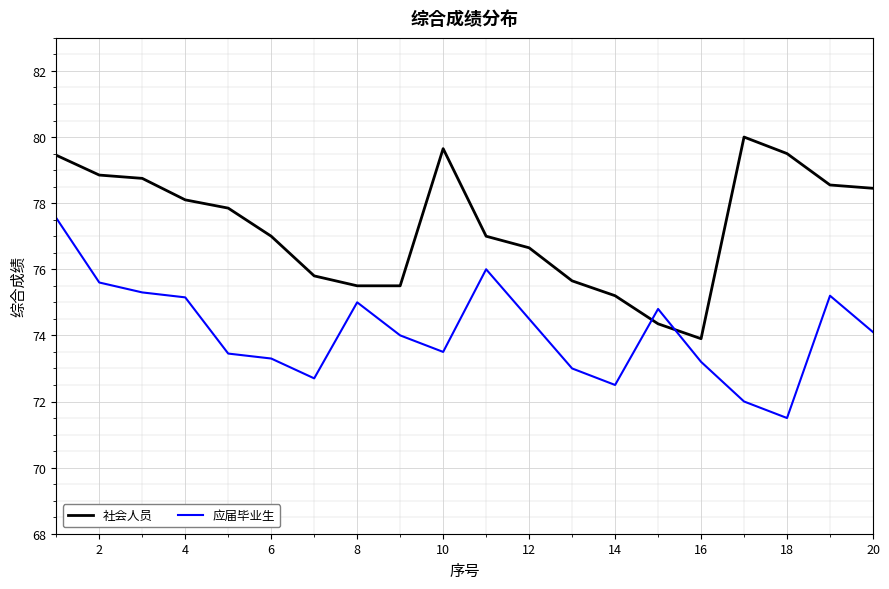

What is the difference between the maximum and minimum values in the 社会人员 series?

6.1